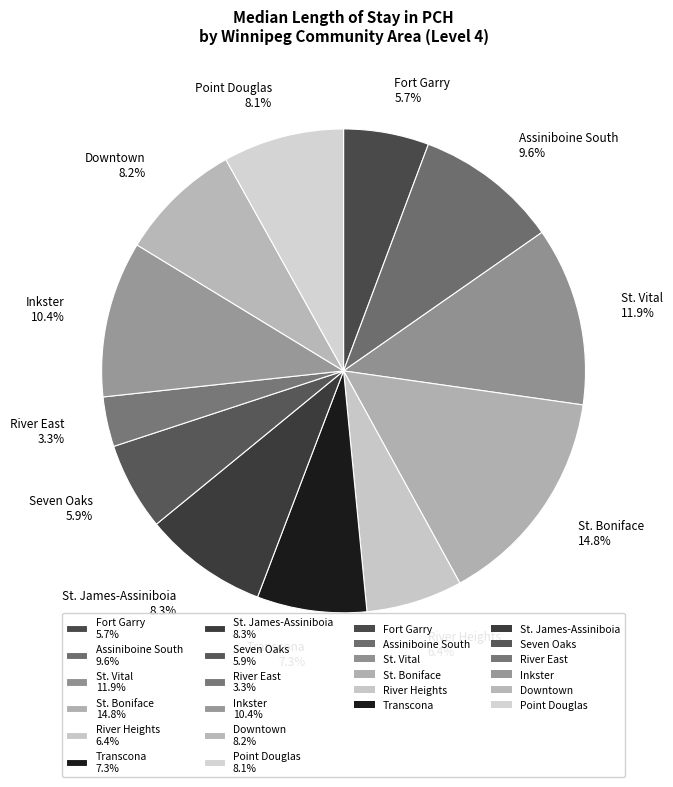

Does Assiniboine South account for over 50% of the chart?

No